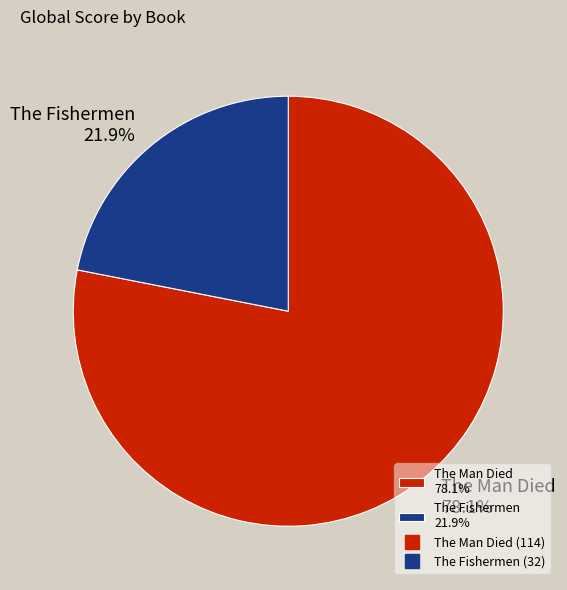

How many slices are in this pie chart?

2